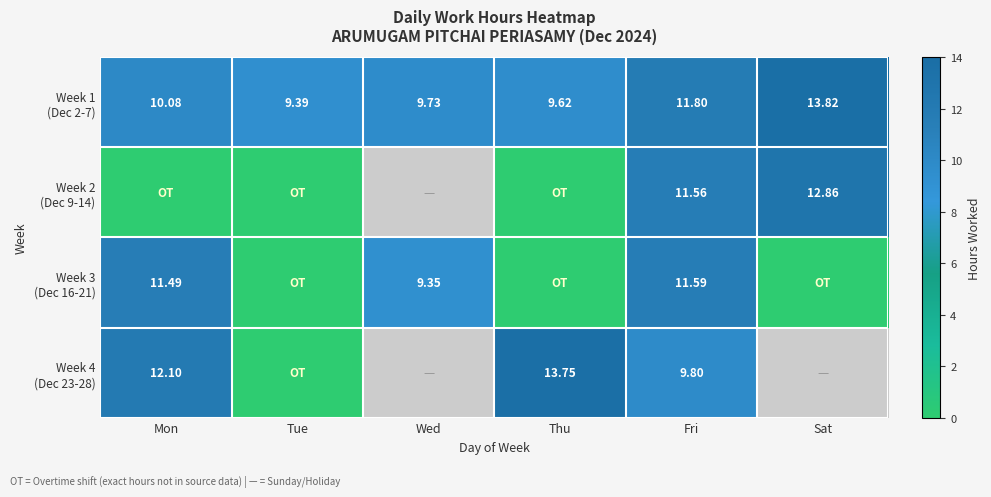

Which has a higher value, Tue or Wed?

Wed